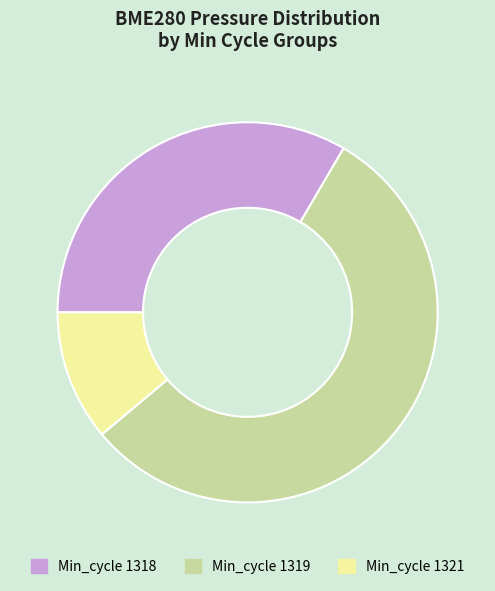

What is the majority slice?

Min_cycle 1319